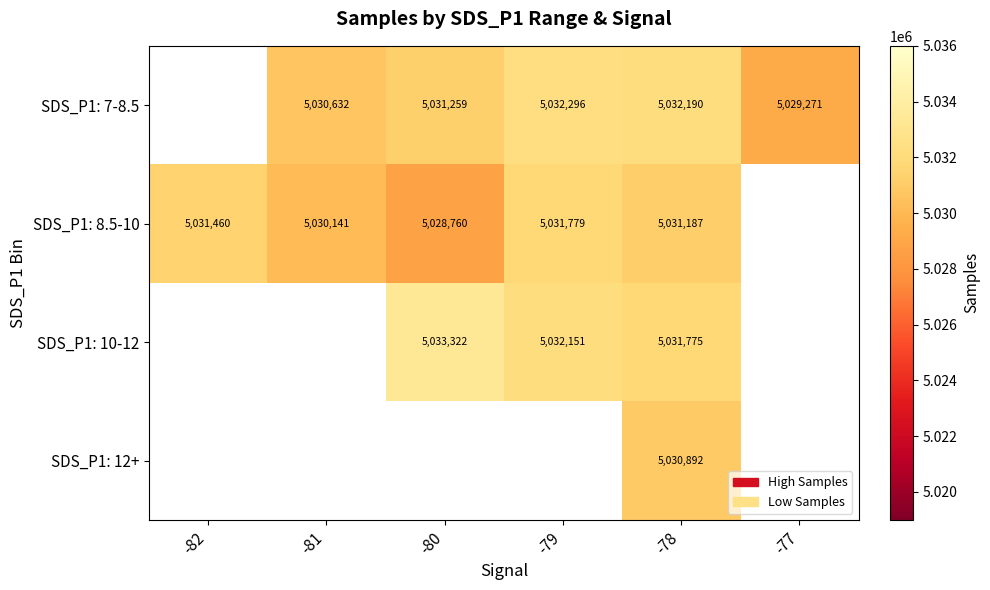

What is the sum of the SDS_P1: 8.5-10 values at -81 and -80?

10058901